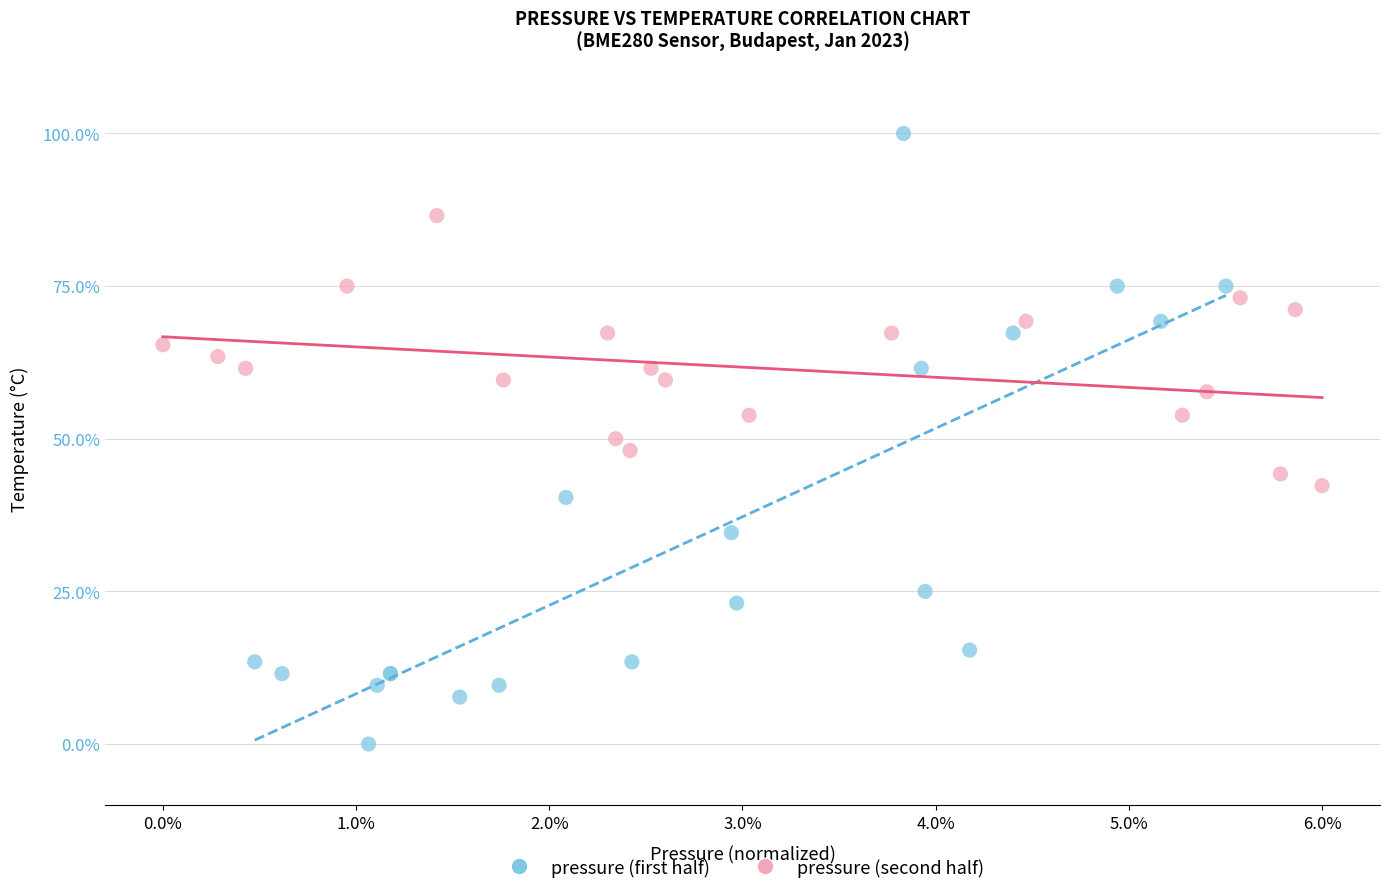

Which series contains the lowest Y value?

pressure (first half)